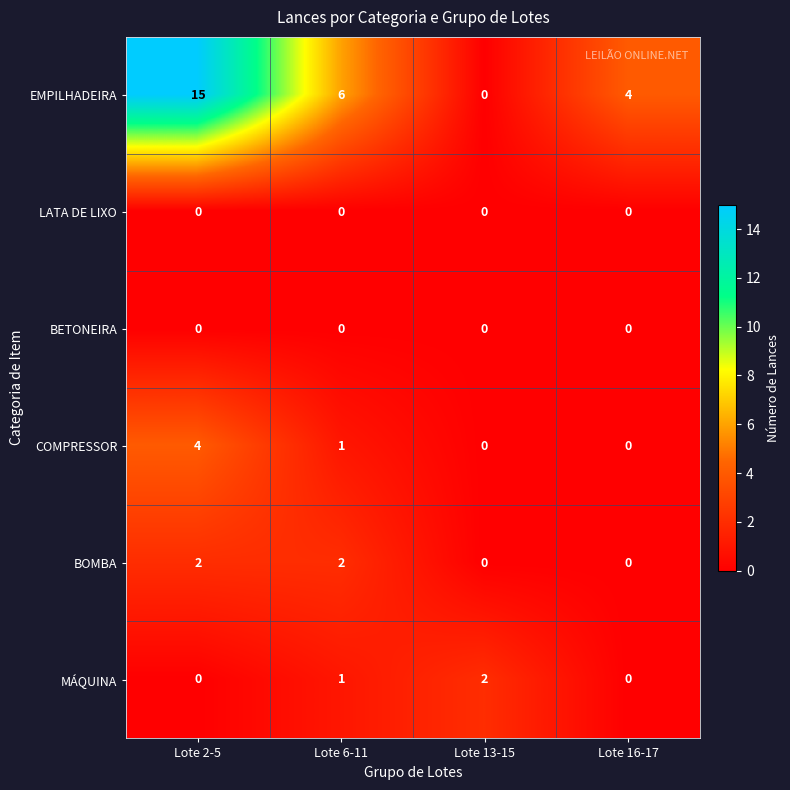

List the labels in order of EMPILHADEIRA value, smallest first.

Lote 13-15, Lote 16-17, Lote 6-11, Lote 2-5